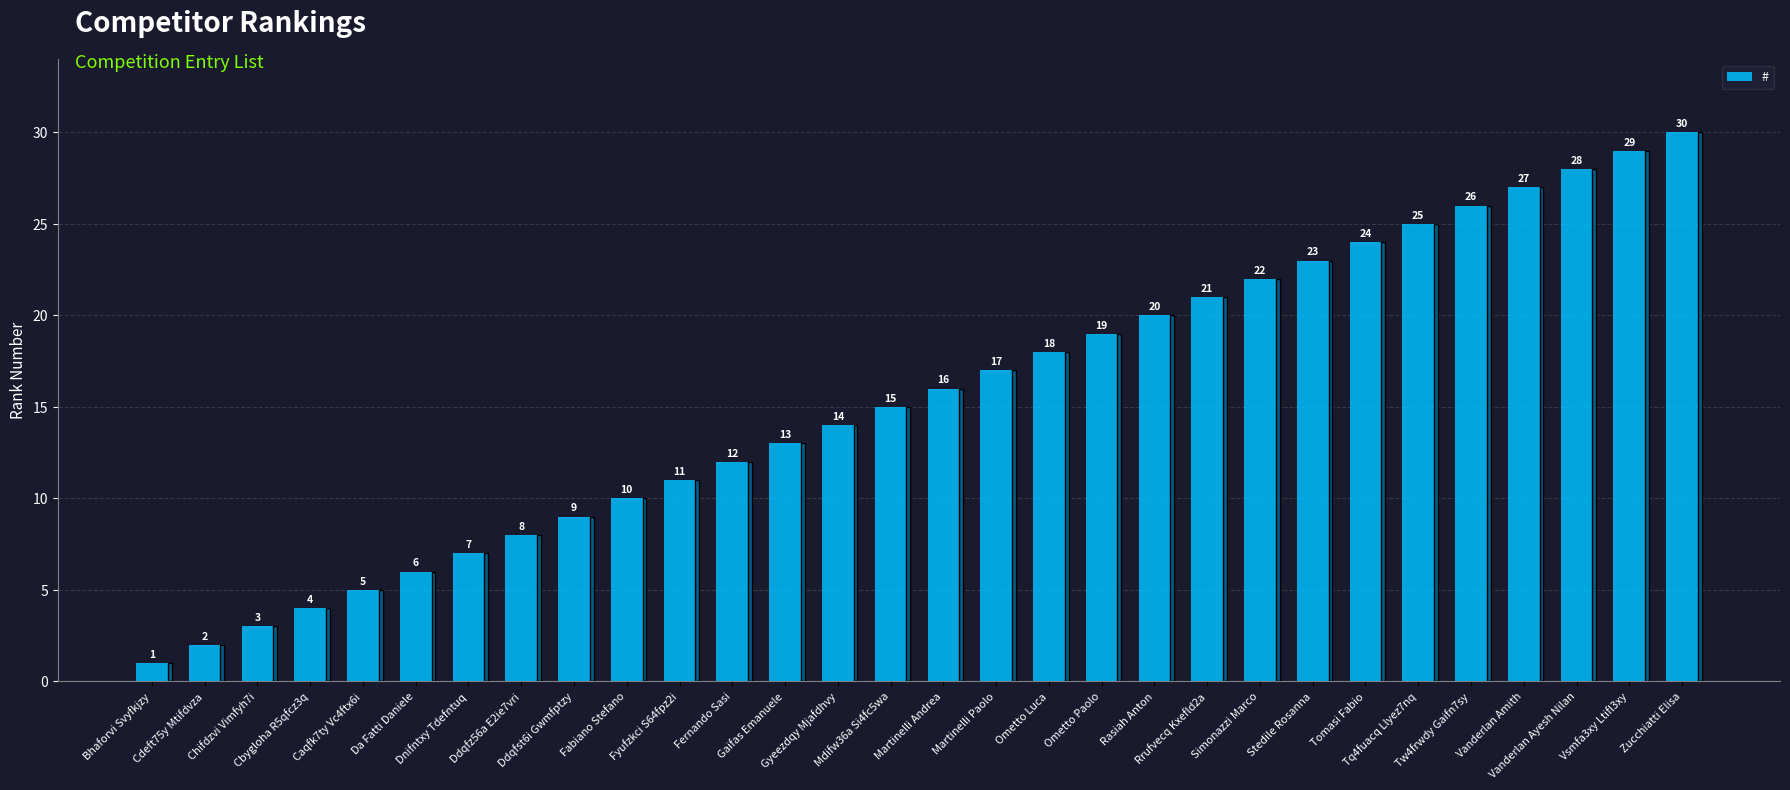

What is the sum of the values at Rasiah Anton and Fyufzkci S64fpz2i?

31